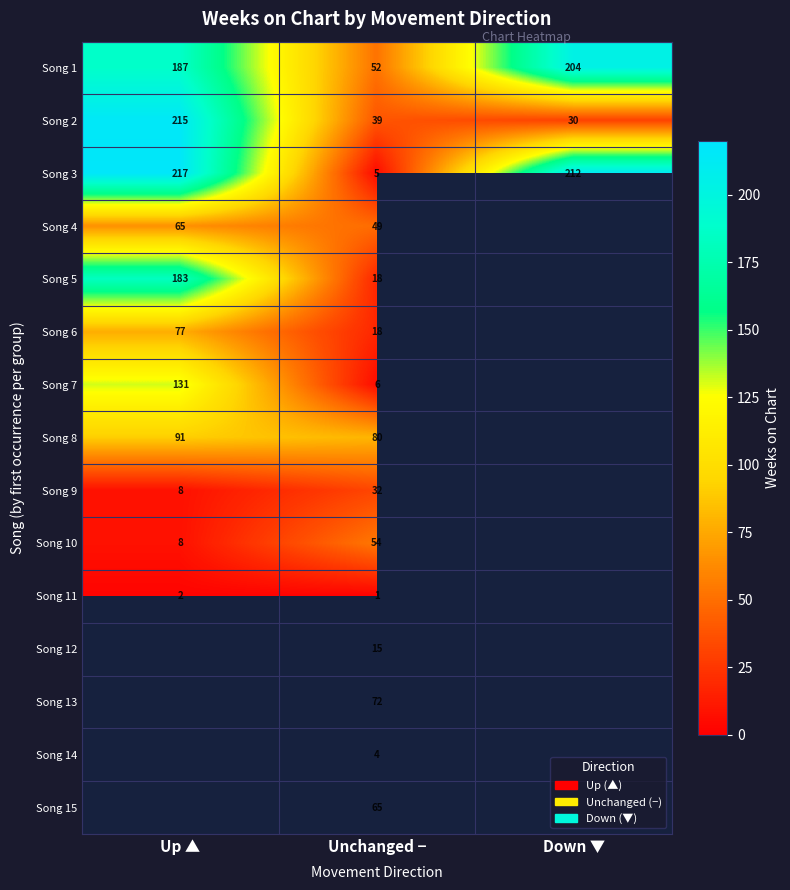

Which category has the highest value in the Song 2 series?

Up ▲